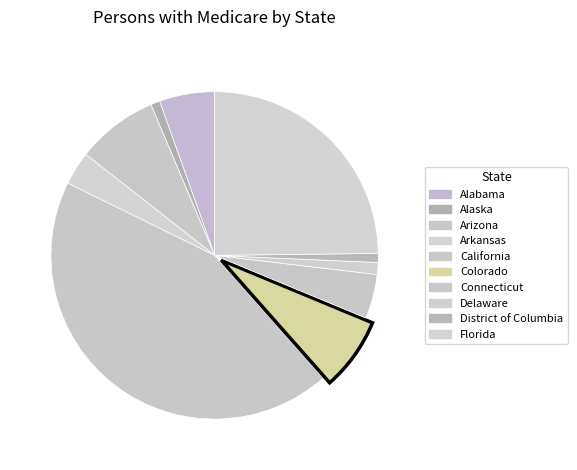

Which slice is the smallest?

District of Columbia